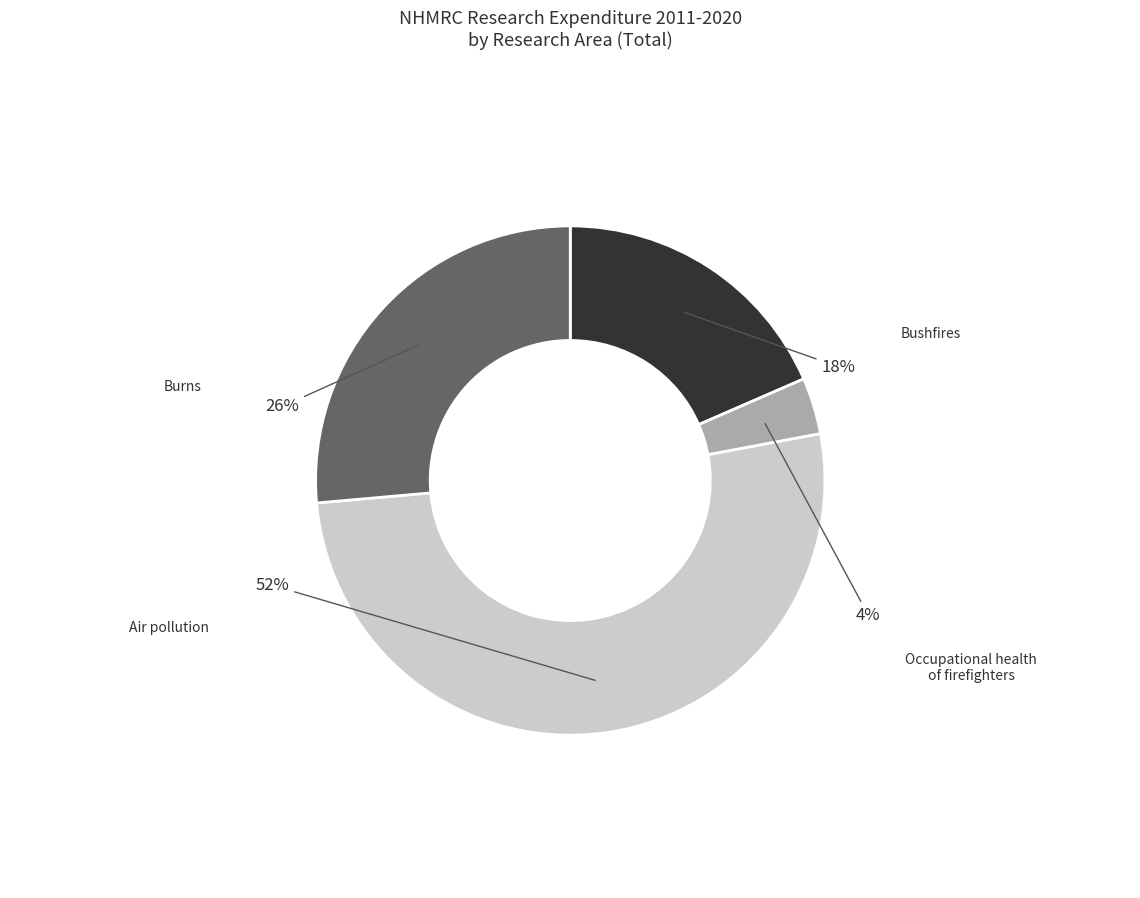

Does Air pollution account for over 50% of the chart?

Yes